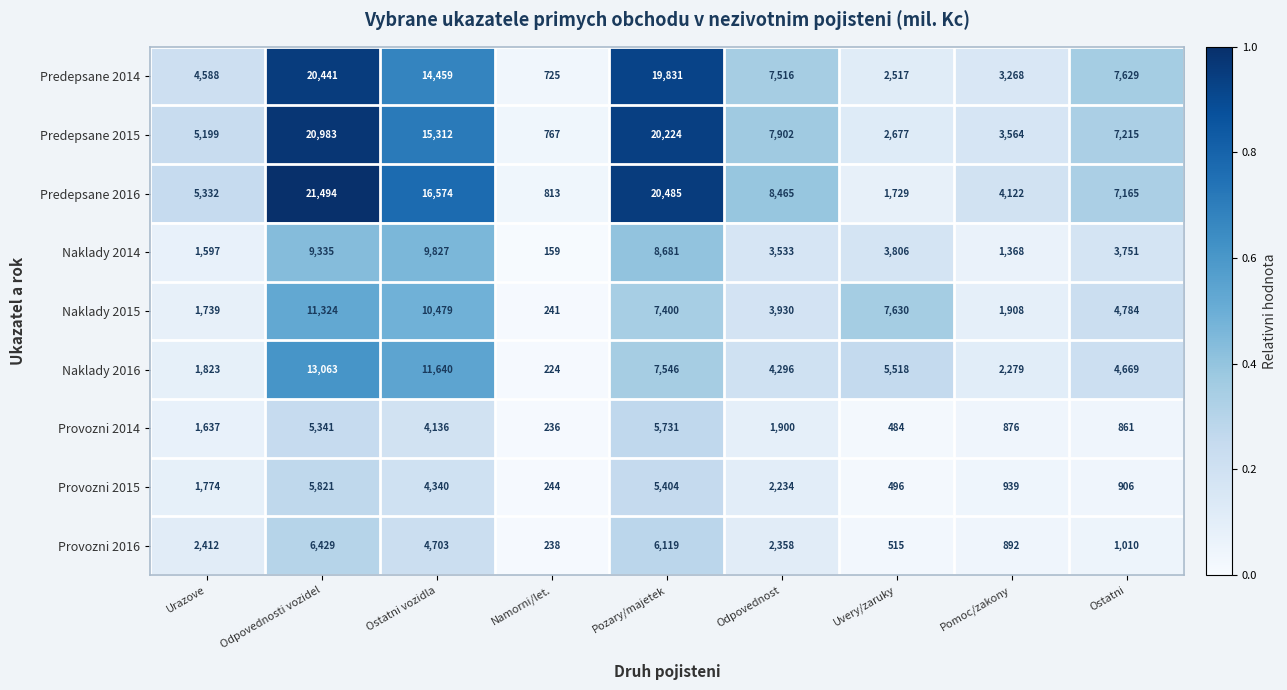

At Ostatni vozidla, list the series in order from smallest to largest.

Provozni 2014, Provozni 2015, Provozni 2016, Naklady 2014, Naklady 2015, Naklady 2016, Predepsane 2014, Predepsane 2015, Predepsane 2016